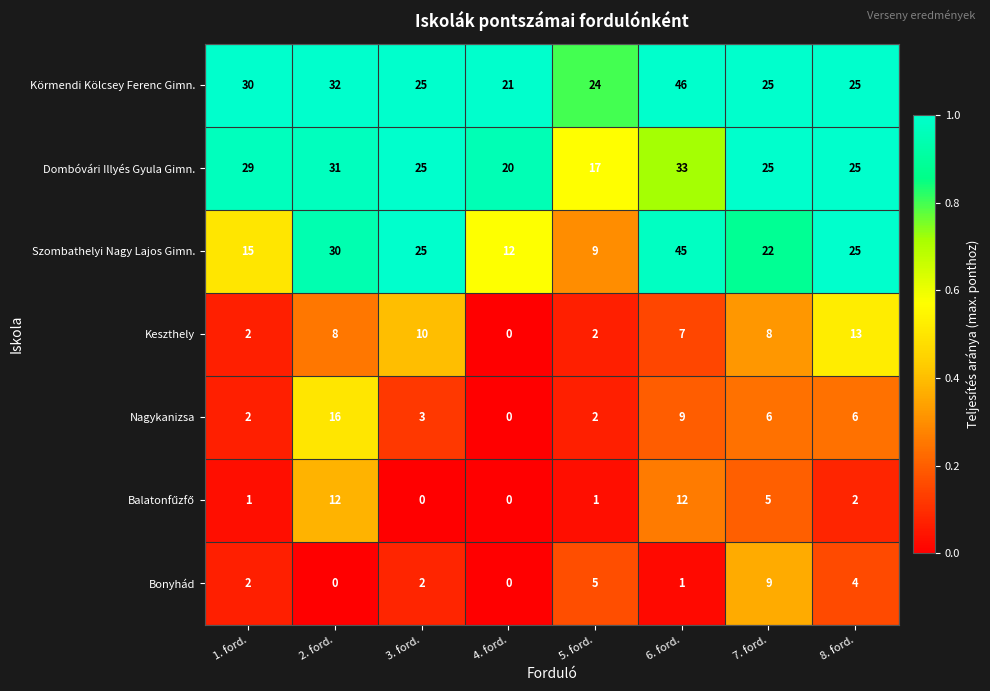

Which series has the widest spread of values?

Szombathelyi Nagy Lajos Gimn.